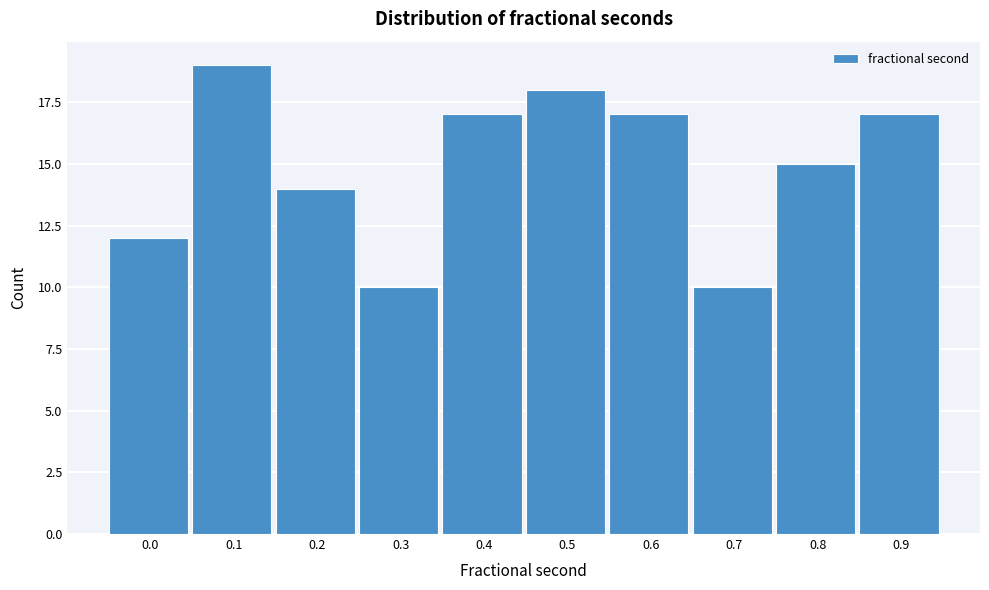

Reading left to right, transcribe all the data shown in this chart.

0.0=12	0.1=19	0.2=14	0.3=10	0.4=17	0.5=18	0.6=17	0.7=10	0.8=15	0.9=17